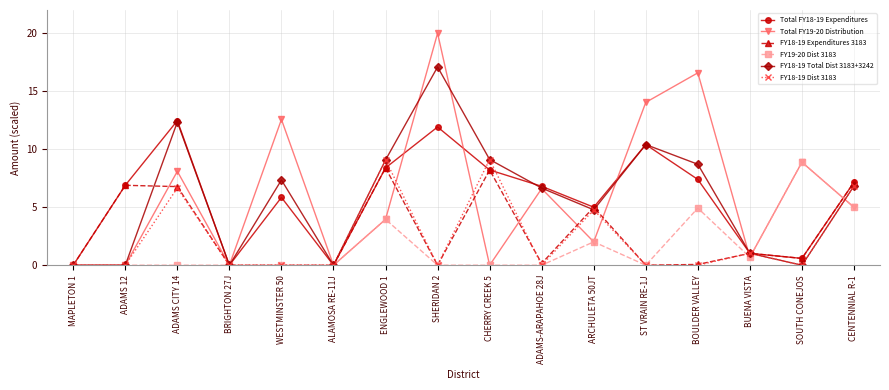

What is the label of the 8th point from the right?

CHERRY CREEK 5